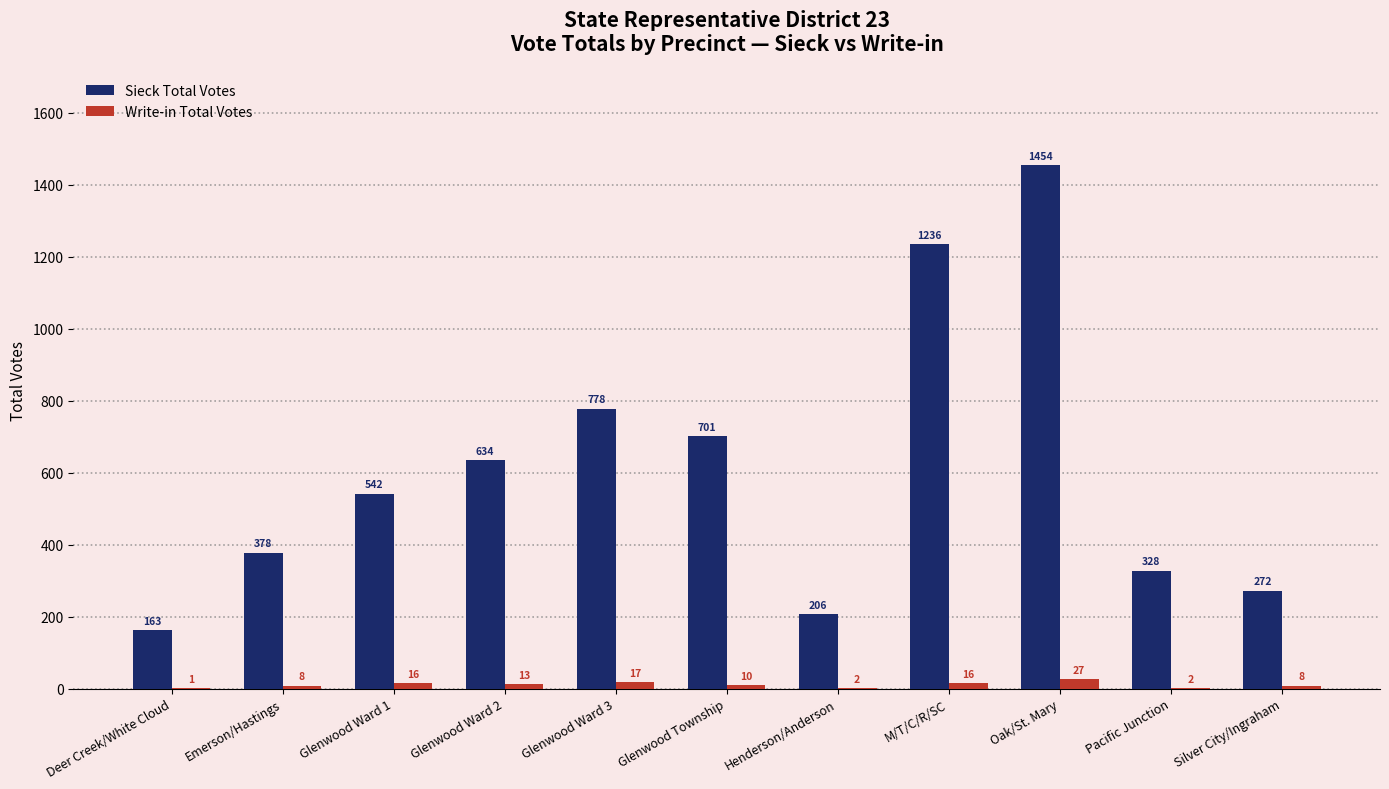

Is the value of Sieck Total Votes at Silver City/Ingraham greater than the value of Write-in Total Votes at Henderson/Anderson?

Yes